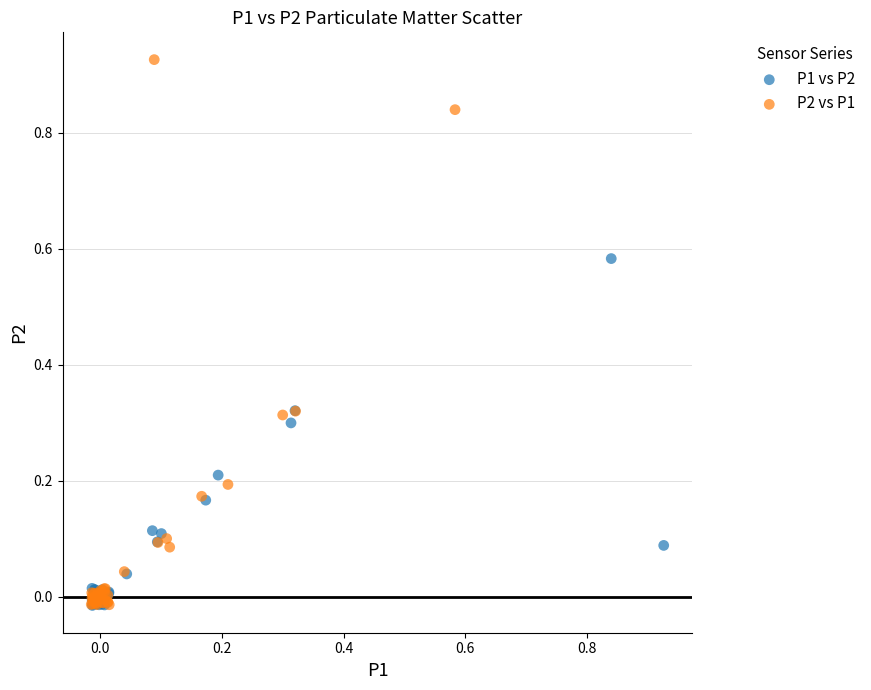

Which series has the largest Y range (max minus min)?

P2 vs P1